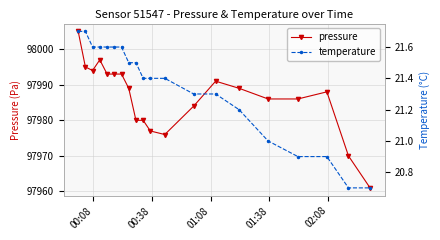

True or false: pressure has more than 1 points higher than both neighbors.

True